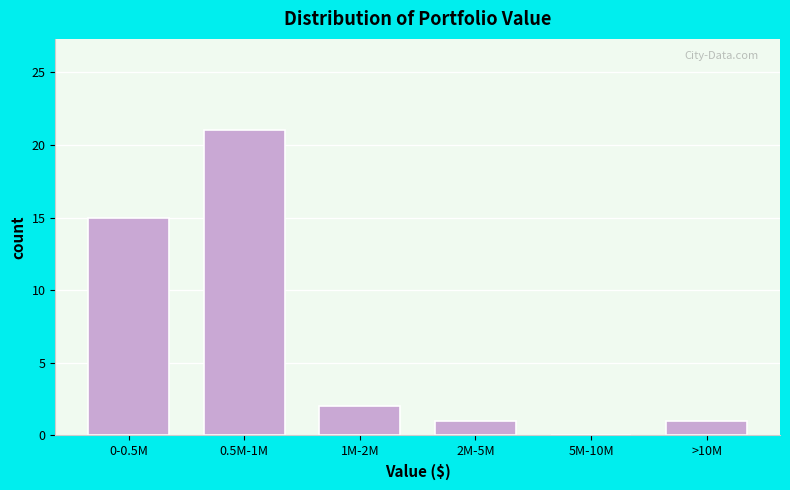

Reading left to right, list all the values displayed in this chart.

0-0.5M=15	0.5M-1M=21	1M-2M=2	2M-5M=1	5M-10M=0	>10M=1